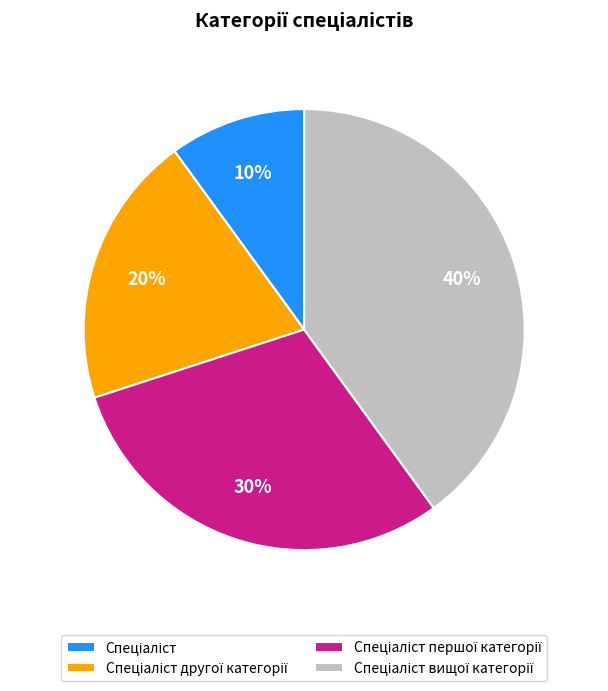

Is there a majority slice in this chart?

No